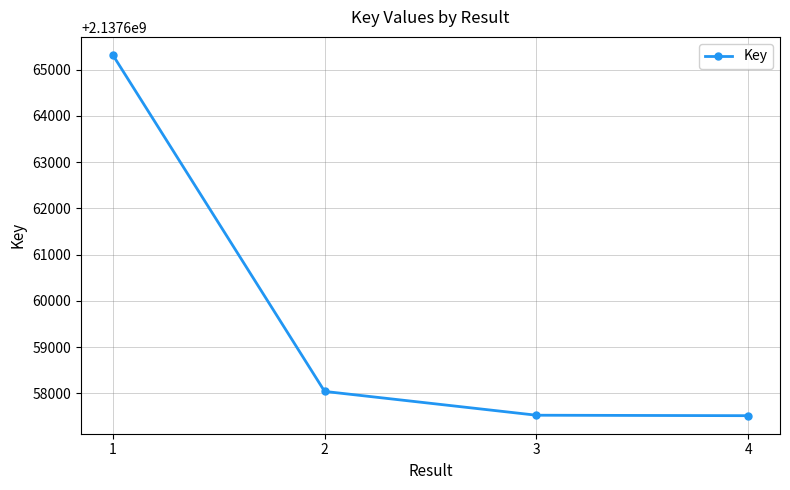

What is the average value?

2137659602